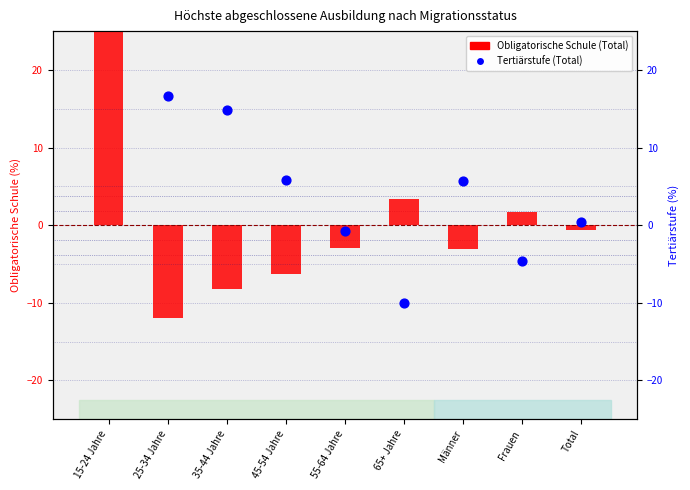

At which category is the sum across all series the highest?

35-44 Jahre